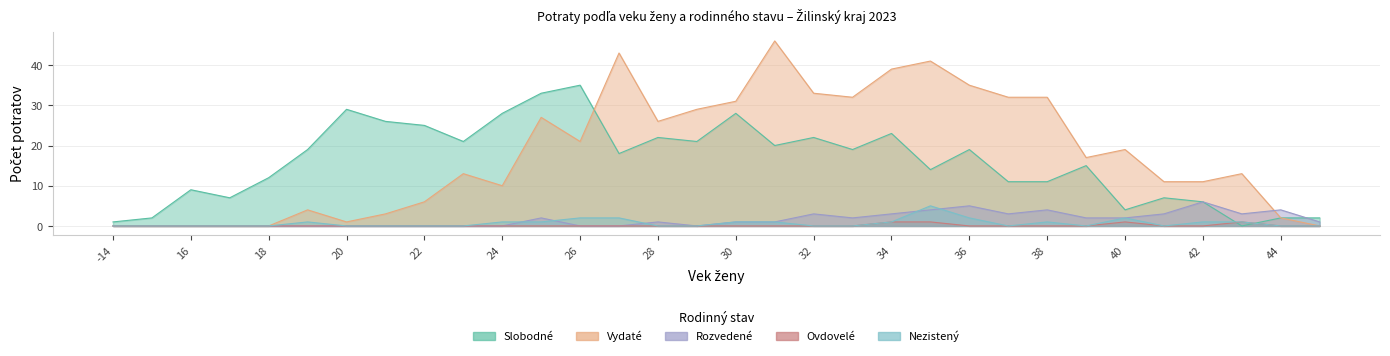

How many lines are shown in the chart?

5